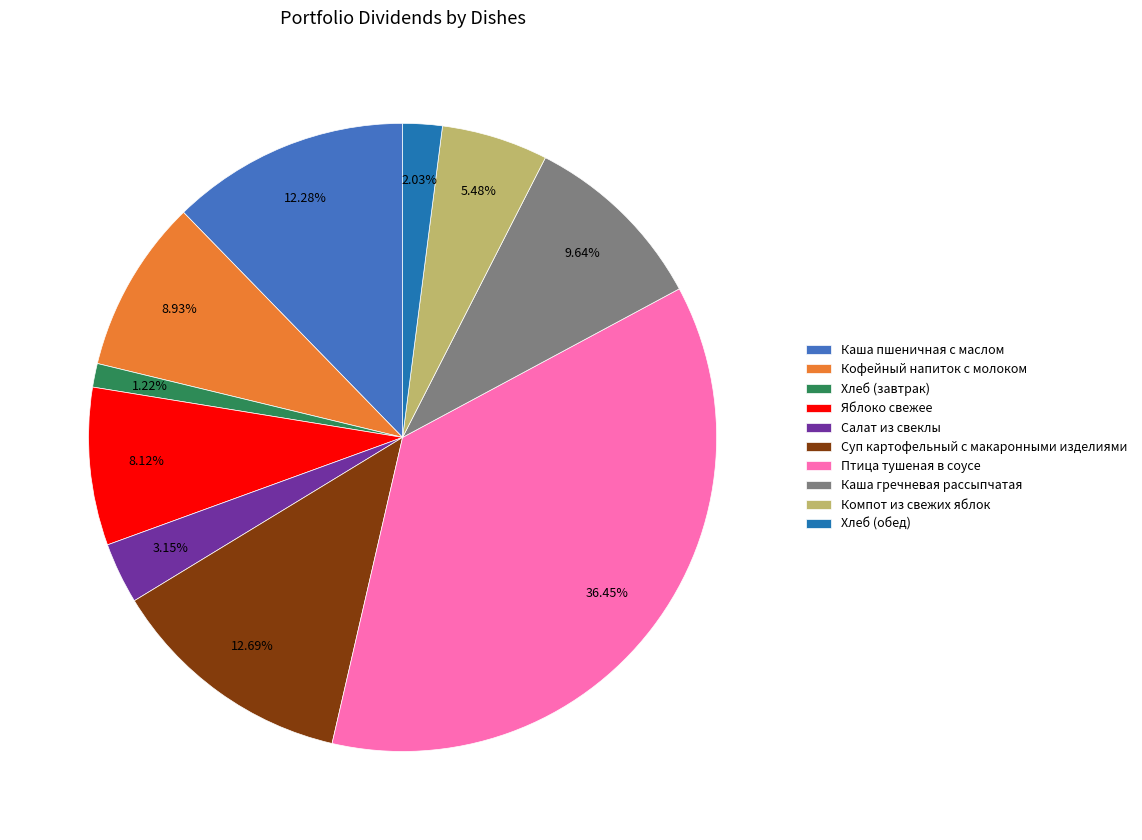

Is it true that Птица тушеная в соусе is 27% of the pie?

False